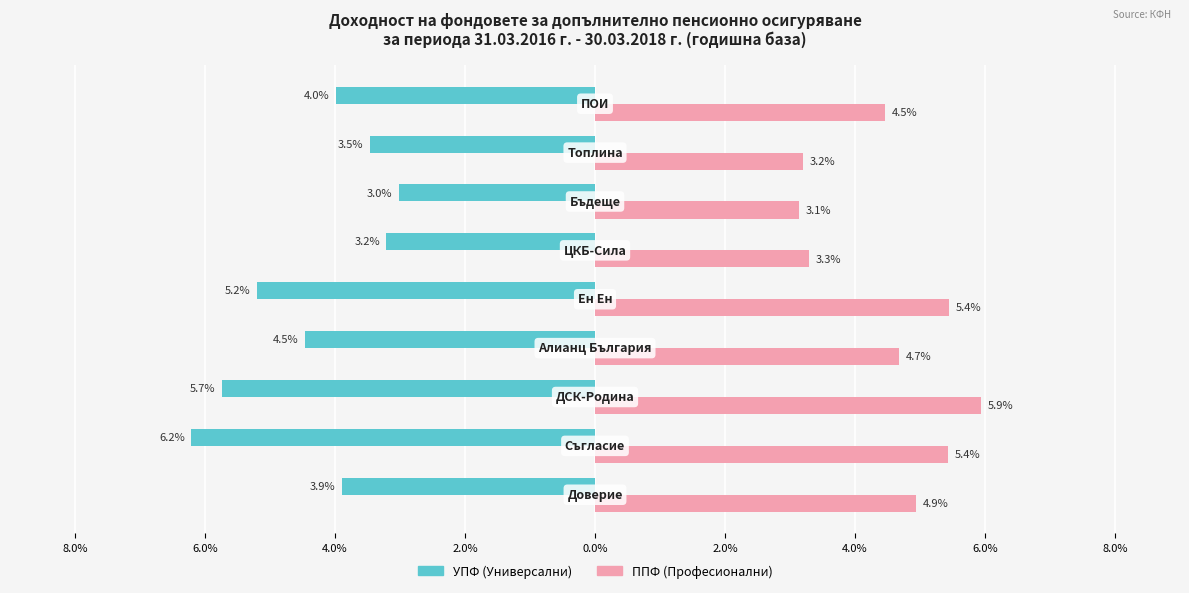

What are all the series names shown in the legend?

УПФ (Универсални), ППФ (Професионални)